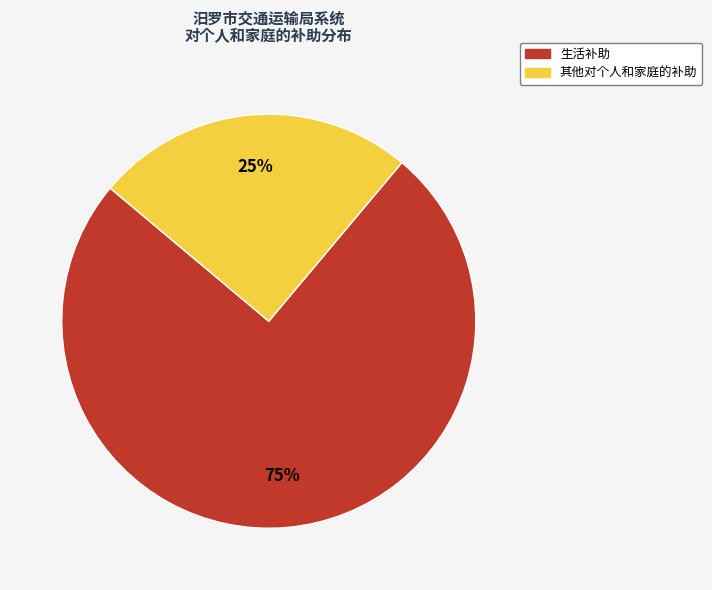

Rank the categories by value from highest to lowest.

生活补助, 其他对个人和家庭的补助